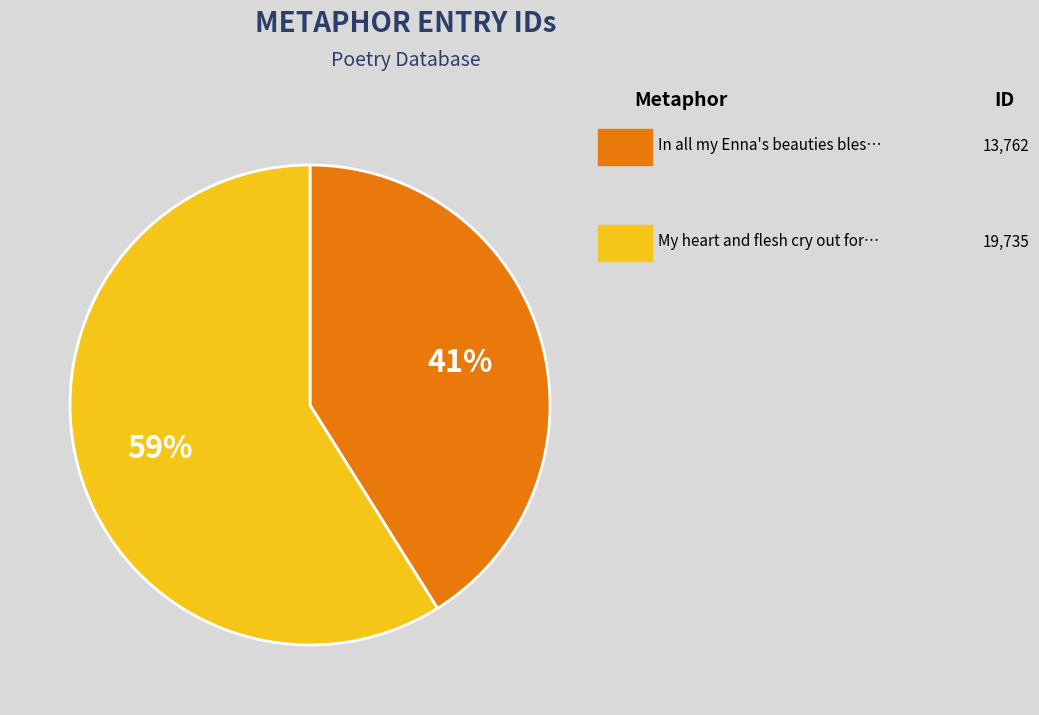

To the nearest percent, what is the difference between the largest and smallest slice percentages?

18%